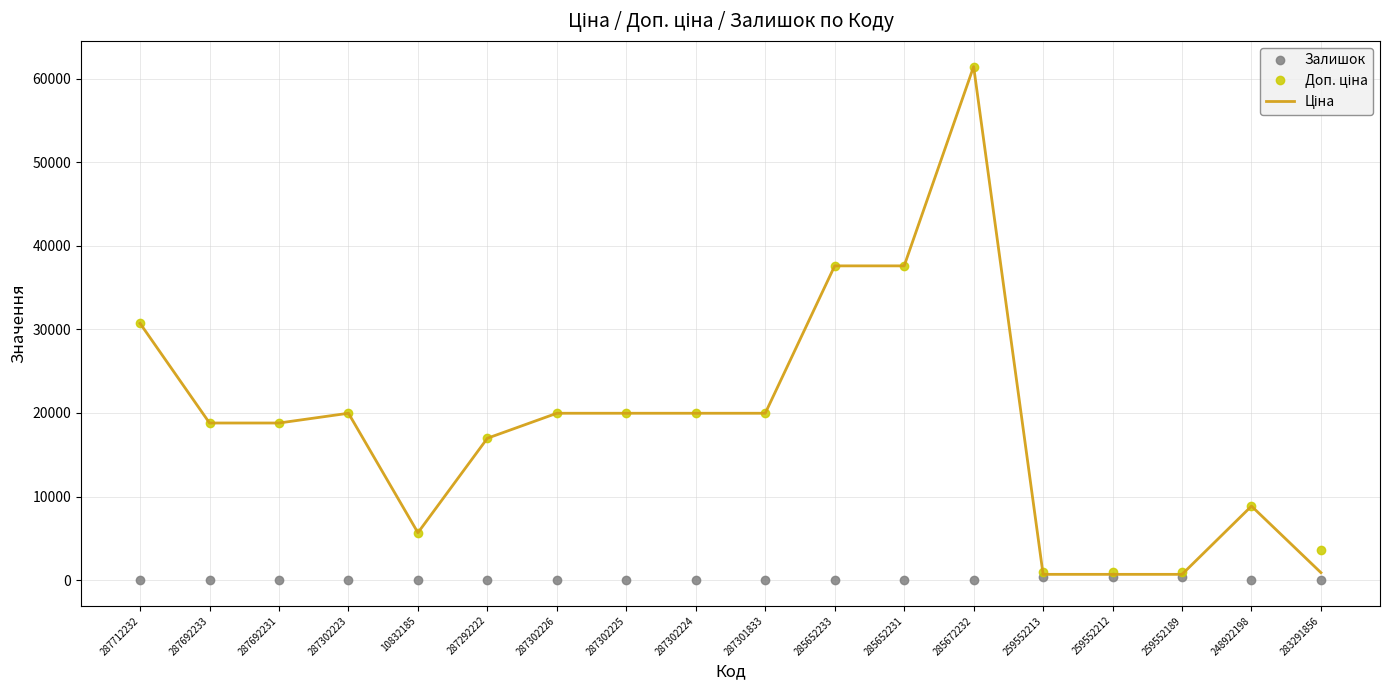

The Залишок series shows 11.0 at 248922198. True or false?

True